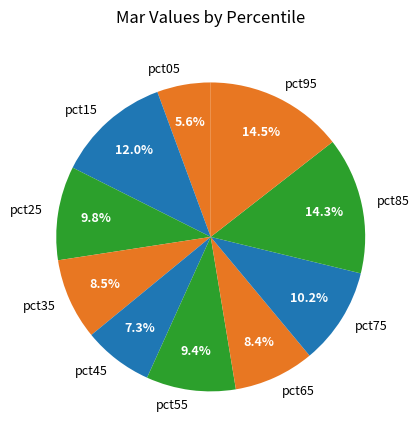

How many segments does this pie chart have?

10